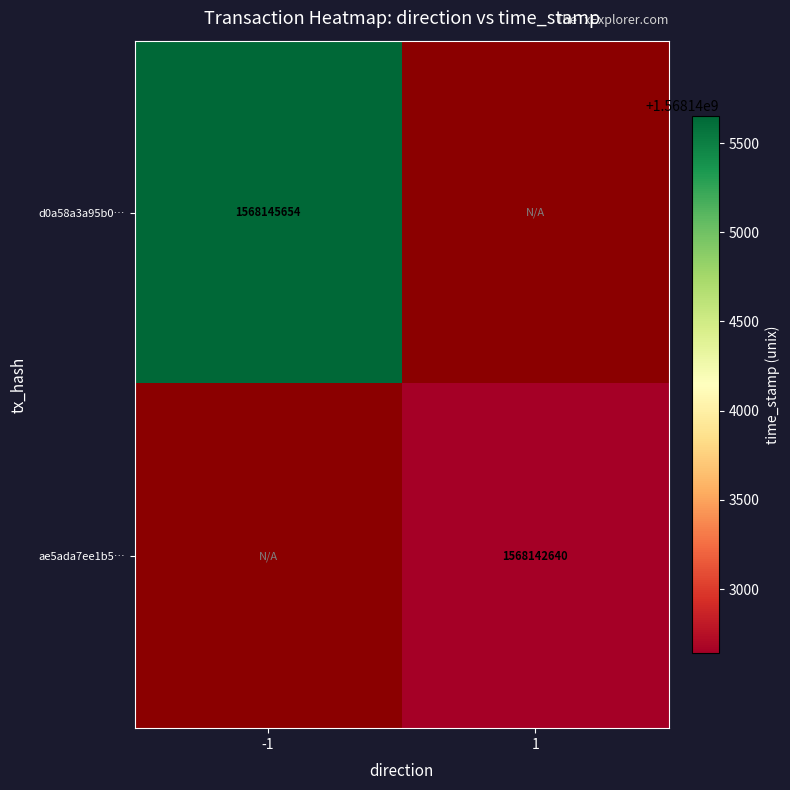

The ae5ada7ee1b5… series shows 747970822 at 1. True or false?

False